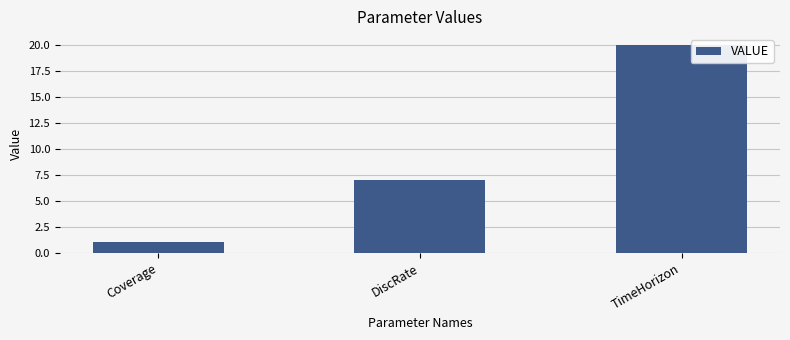

At which label is the value closest to 10?

DiscRate